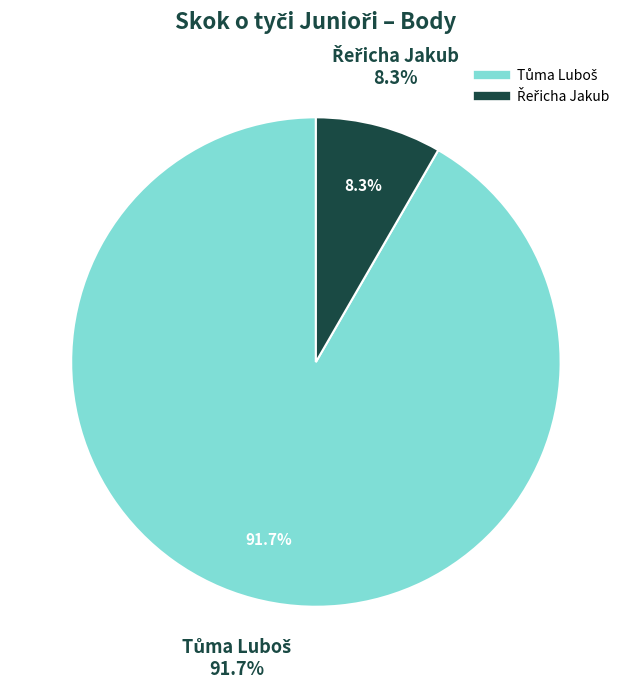

To the nearest percent, what is the average slice percentage?

50%